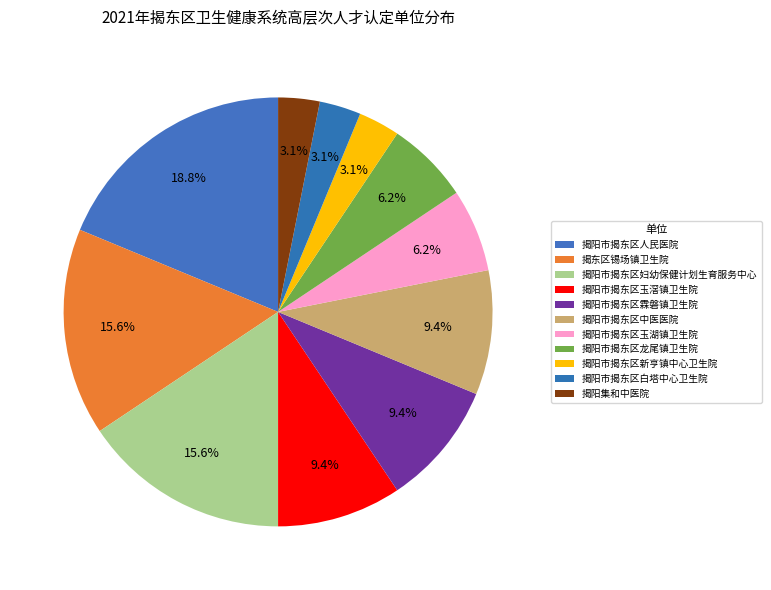

Is 揭阳市揭东区中医医院 the majority of the pie?

No